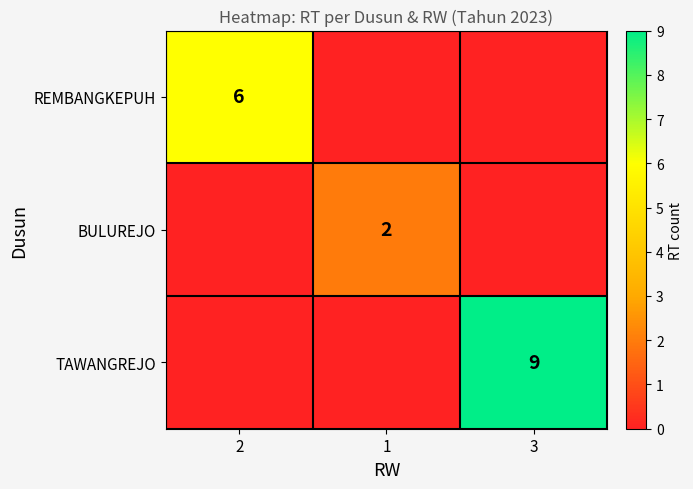

Is the value of REMBANGKEPUH at 2 greater than the value of TAWANGREJO at 3?

No